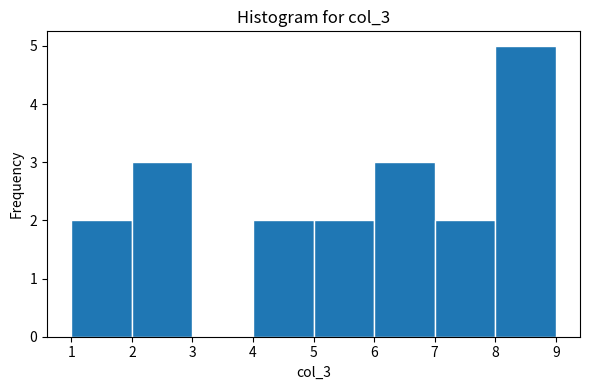

Reading left to right, transcribe this chart: for each bar, give the range it covers on the x-axis and its height. The values are not printed on the chart, so give them approximately, as read against the axis.

1 to 2: 2
2 to 3: 3
3 to 4: 0
4 to 5: 2
5 to 6: 2
6 to 7: 3
7 to 8: 2
8 to 9: 5